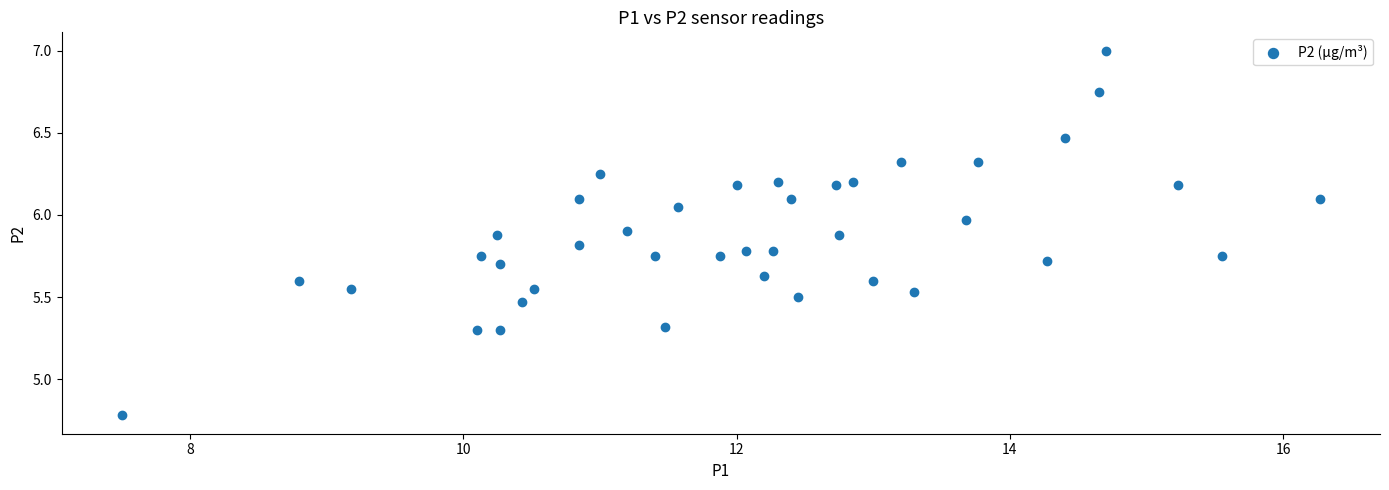

What is the range of Y values (max minus min)?

2.2